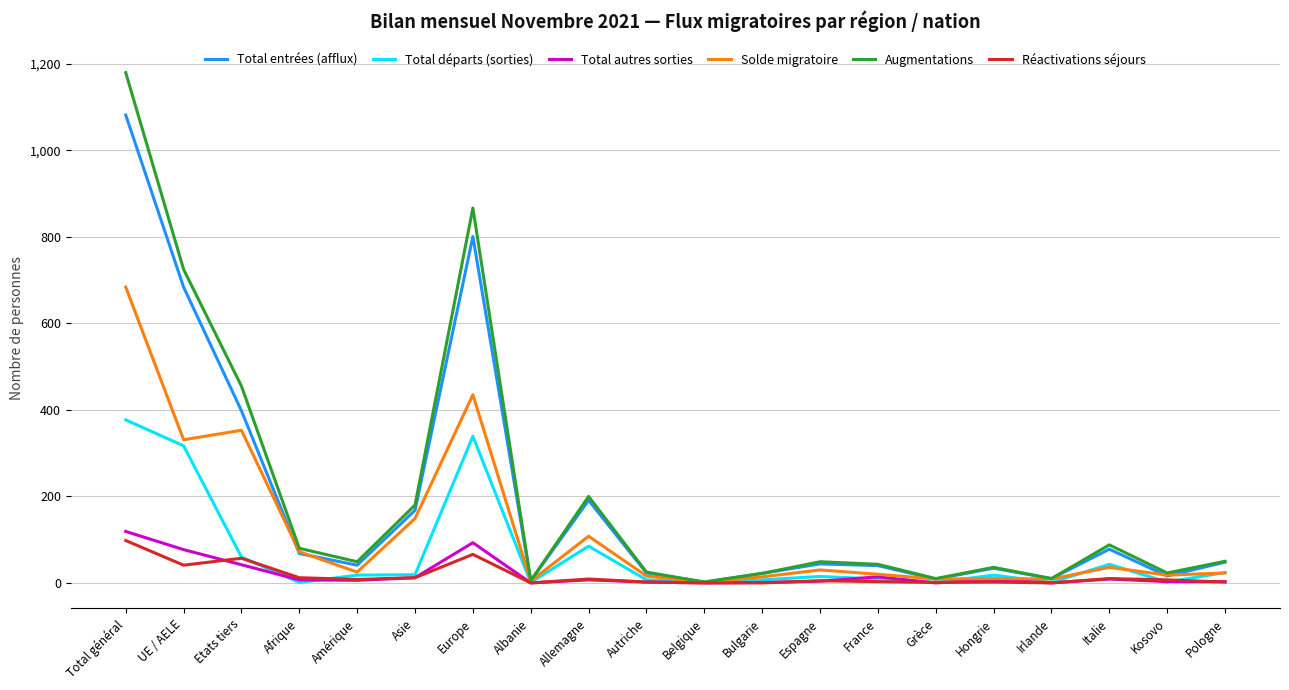

How many distinct data groups are displayed?

6